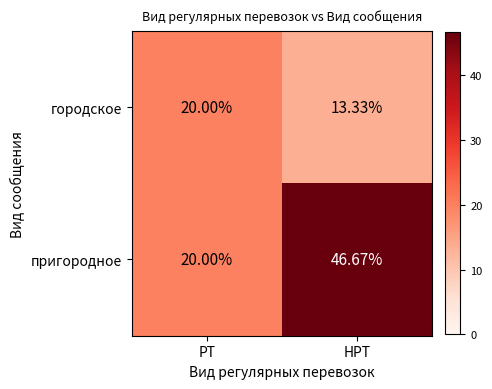

Which series has the largest range (max minus min)?

пригородное